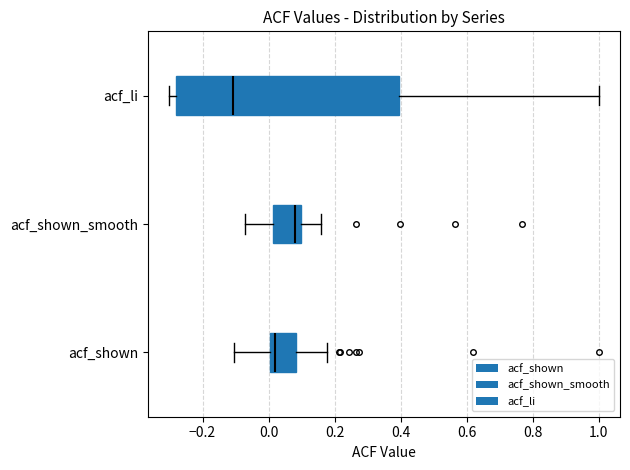

Which box is the widest, from its left edge to its right edge?

acf_li